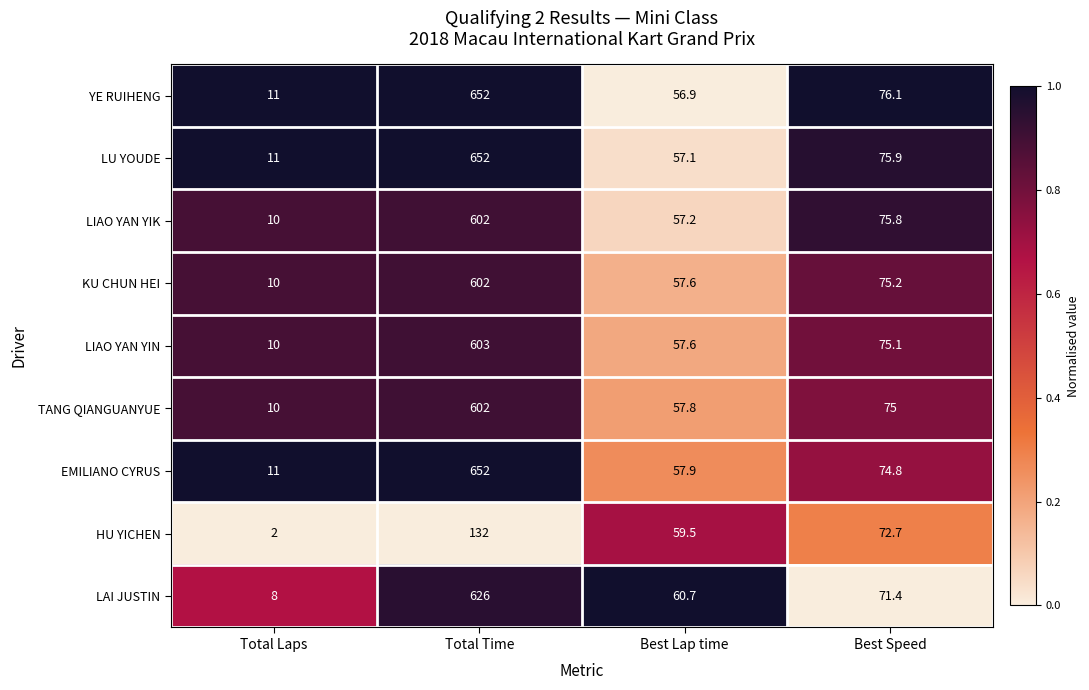

What is the average value of the YE RUIHENG series?

199.0